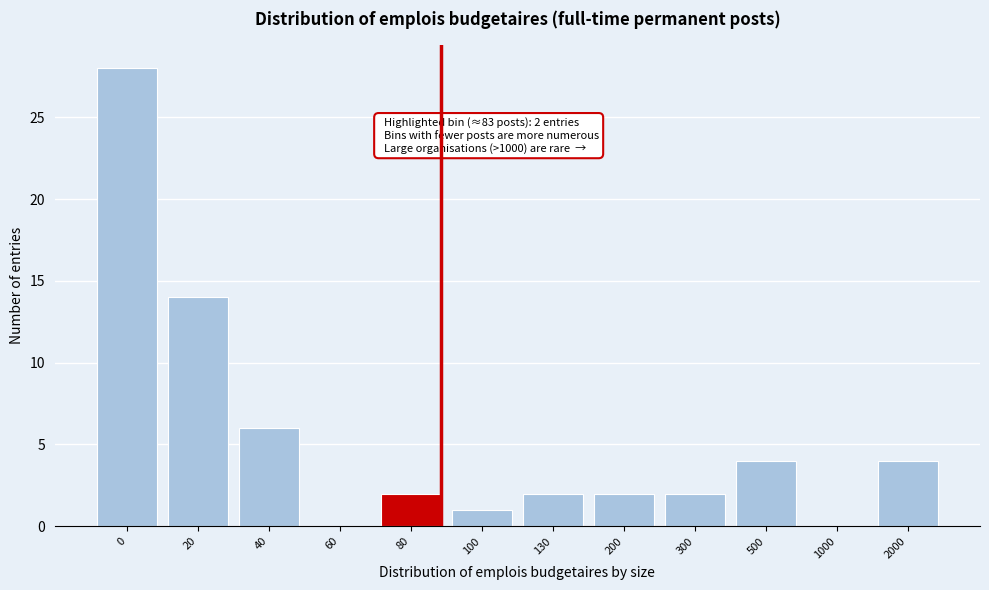

Reading right to left, what are all the values shown in this chart?

2000=4	1000=0	500=4	300=2	200=2	130=2	100=1	80=2	60=0	40=6	20=14	0=28